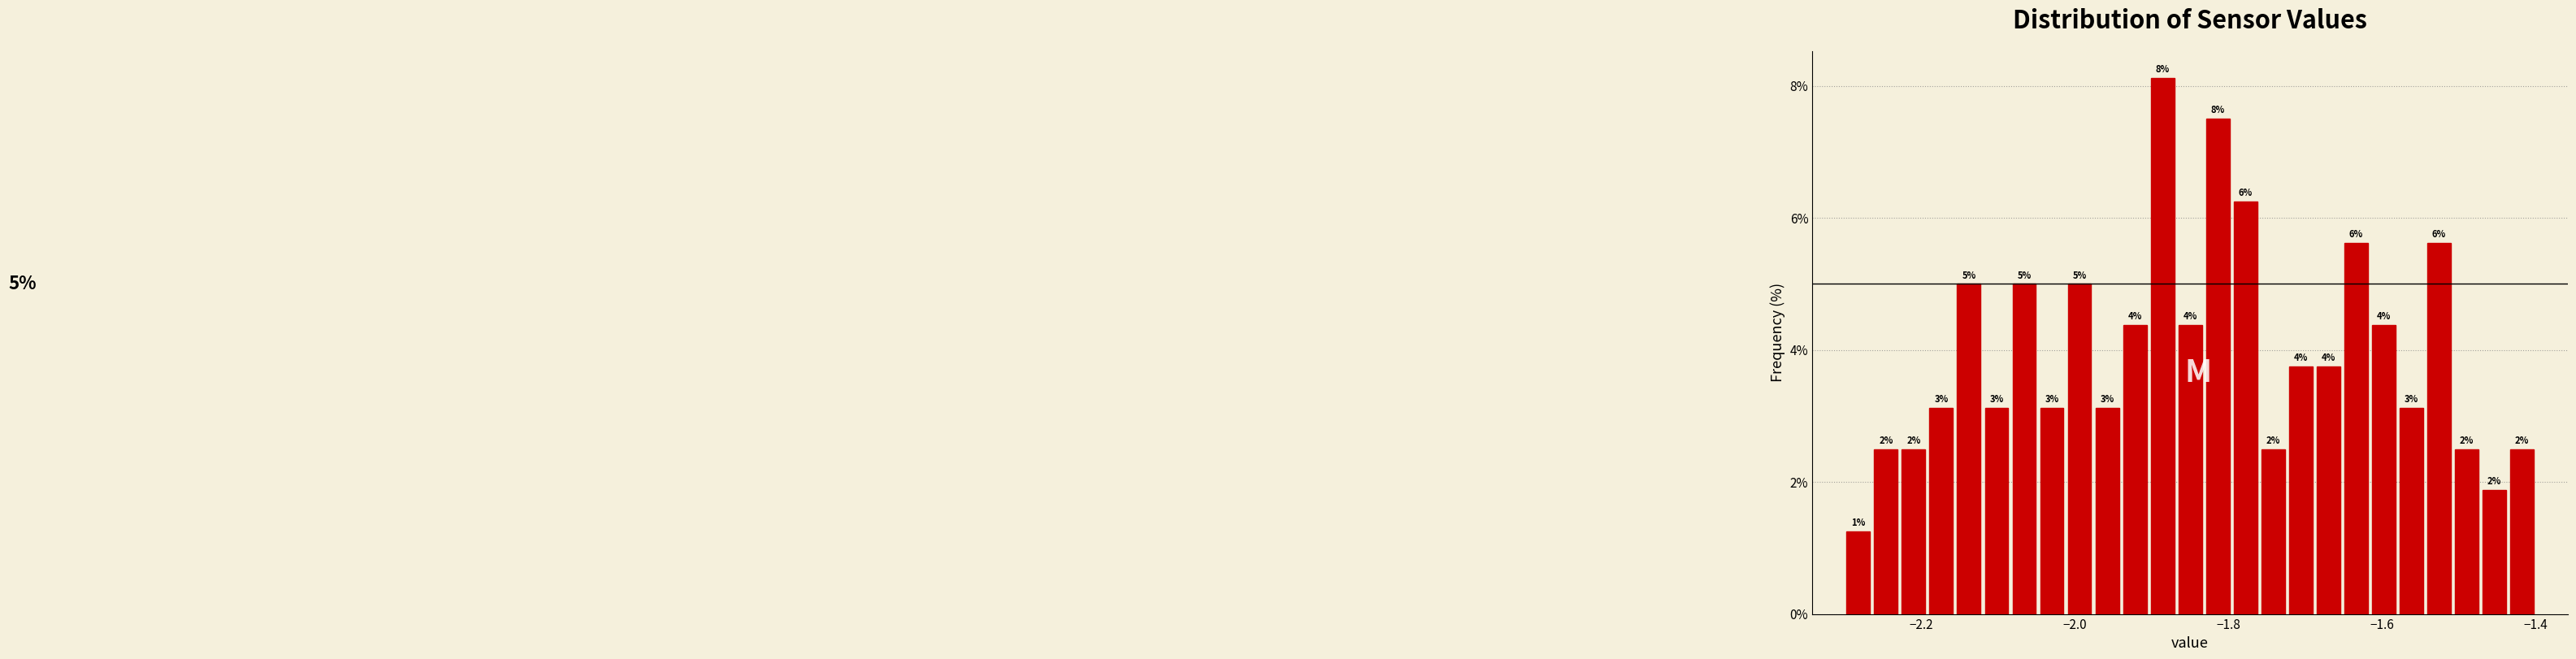

Read against the x-axis, roughly where is the centre of the tallest bar?

-1.88